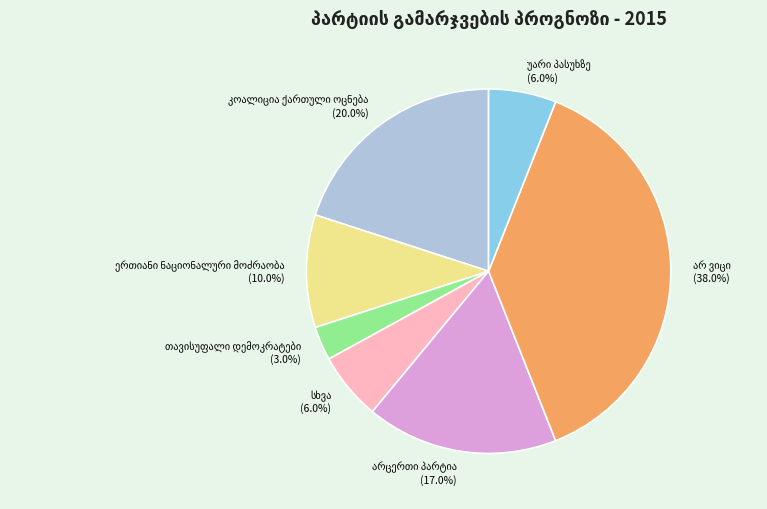

Does any single category account for the majority?

No